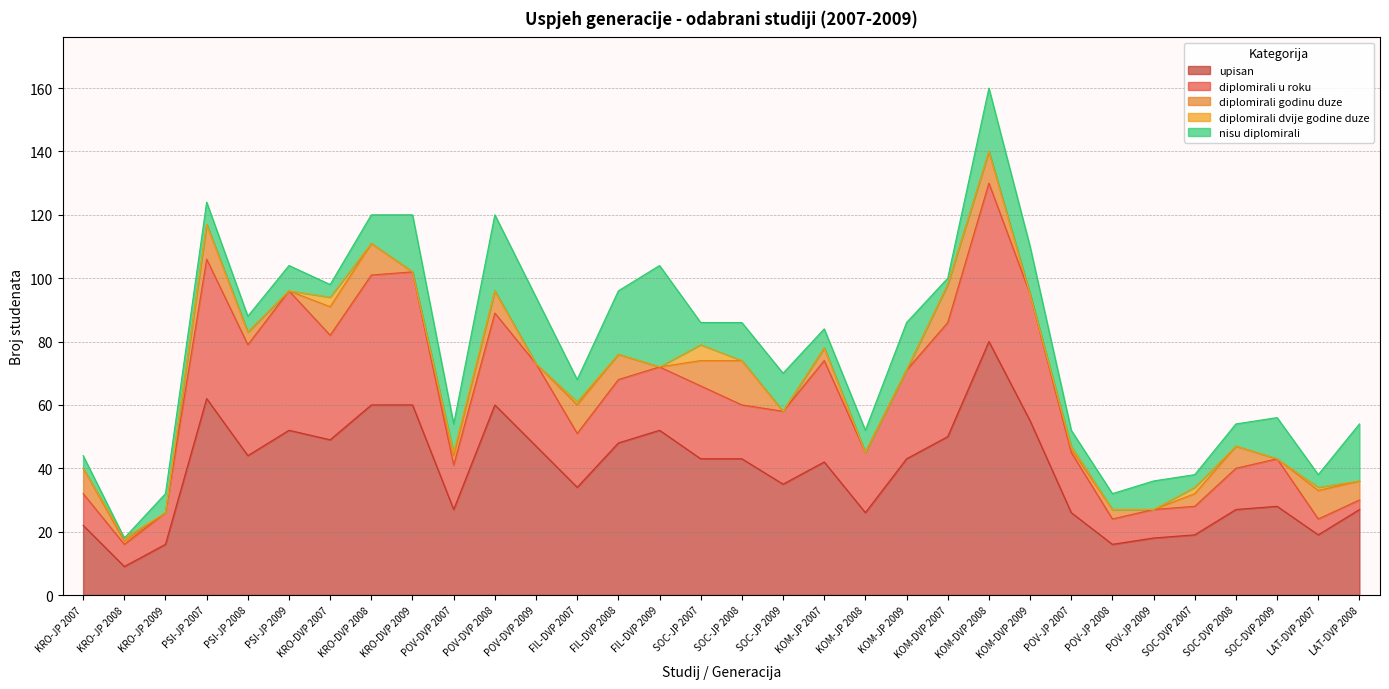

List the labels in order of nisu diplomirali value, smallest first.

KRO-JP 2008, KOM-DVP 2007, KRO-JP 2007, KRO-DVP 2007, SOC-DVP 2007, LAT-DVP 2007, PSI-JP 2008, POV-JP 2007, POV-JP 2008, KRO-JP 2009, KOM-JP 2007, PSI-JP 2007, FIL-DVP 2007, SOC-JP 2007, KOM-JP 2008, SOC-DVP 2008, PSI-JP 2009, KRO-DVP 2008, POV-DVP 2007, POV-JP 2009, SOC-JP 2008, SOC-JP 2009, SOC-DVP 2009, KOM-JP 2009, KOM-DVP 2009, KRO-DVP 2009, LAT-DVP 2008, FIL-DVP 2008, KOM-DVP 2008, POV-DVP 2009, POV-DVP 2008, FIL-DVP 2009